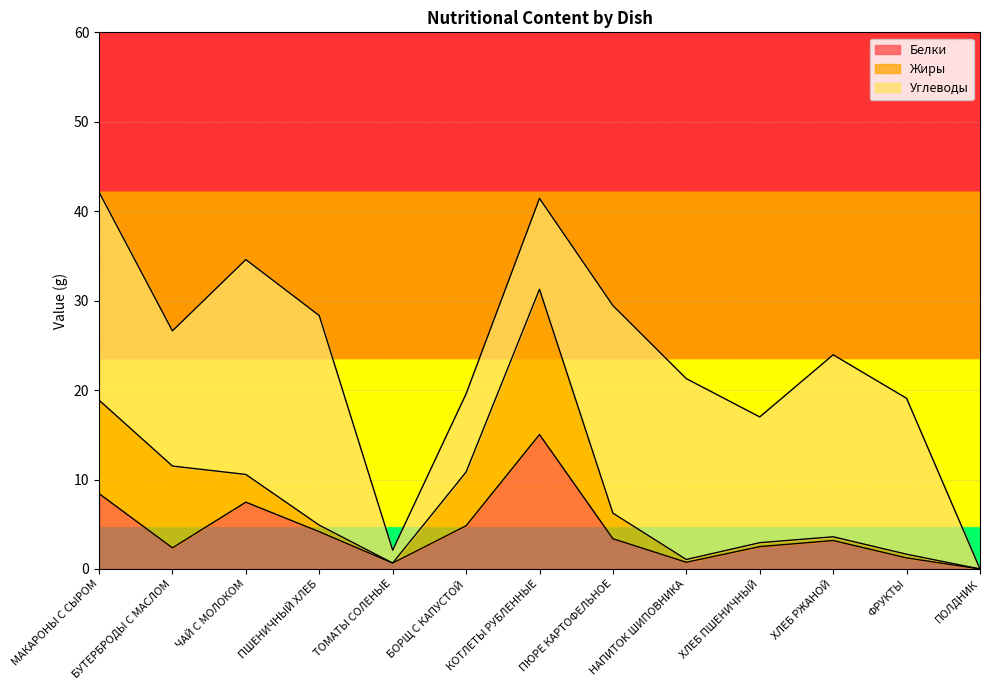

Which series changed the most between БУТЕРБРОДЫ С МАСЛОМ and ХЛЕБ РЖАНОЙ?

Жиры